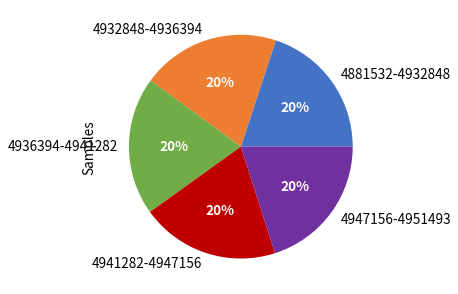

Does 4941282-4947156 represent more than half of the total?

No